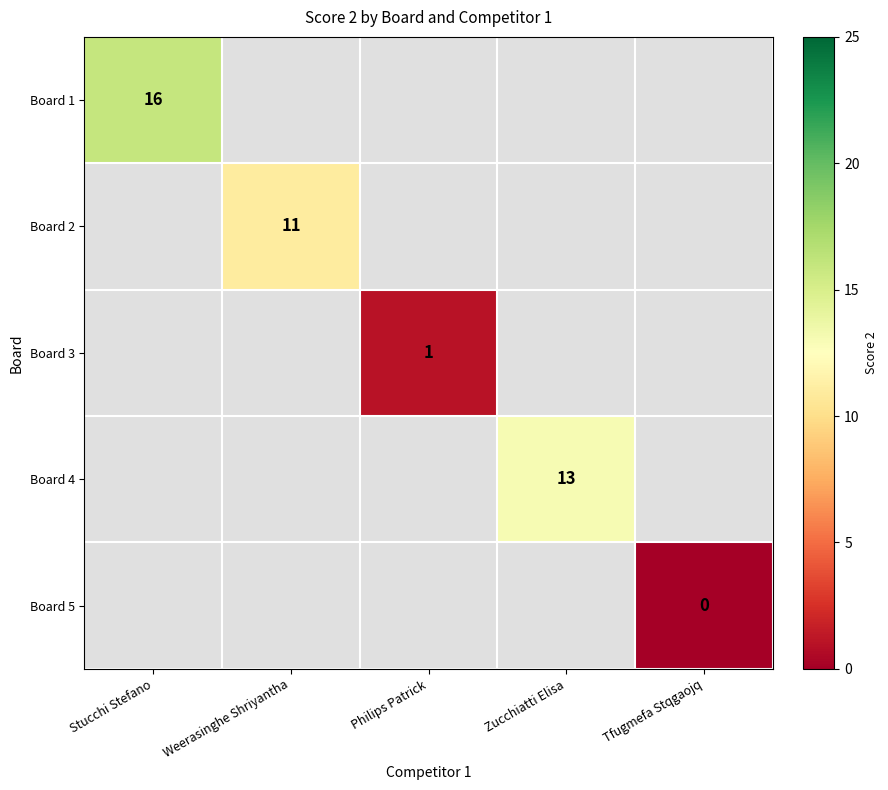

The value of Board 4 at Zucchiatti Elisa is 6.4. True or false?

False